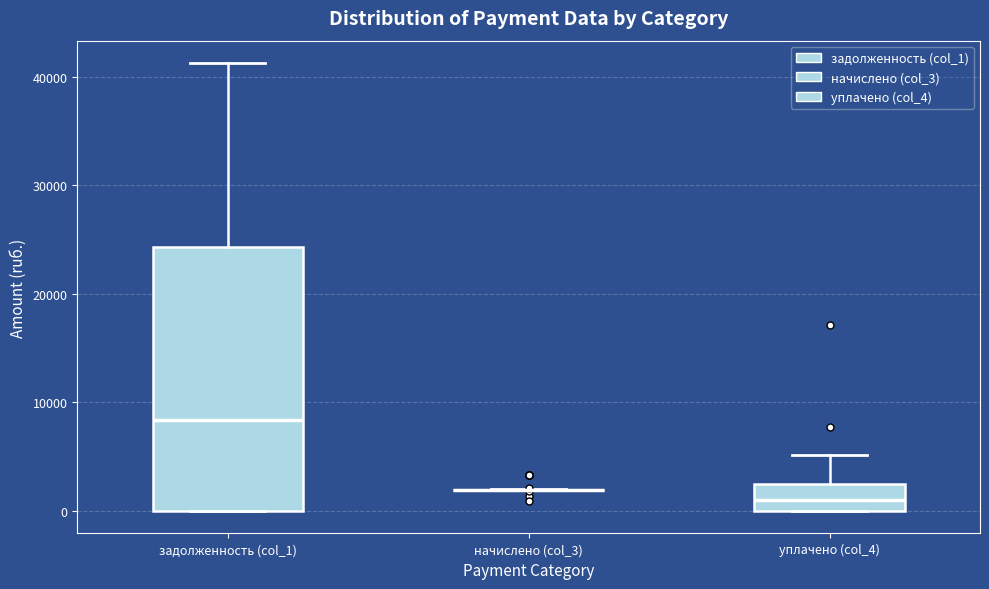

Comparing the boxes themselves (not the whiskers), which one is the tallest?

задолженность (col_1)